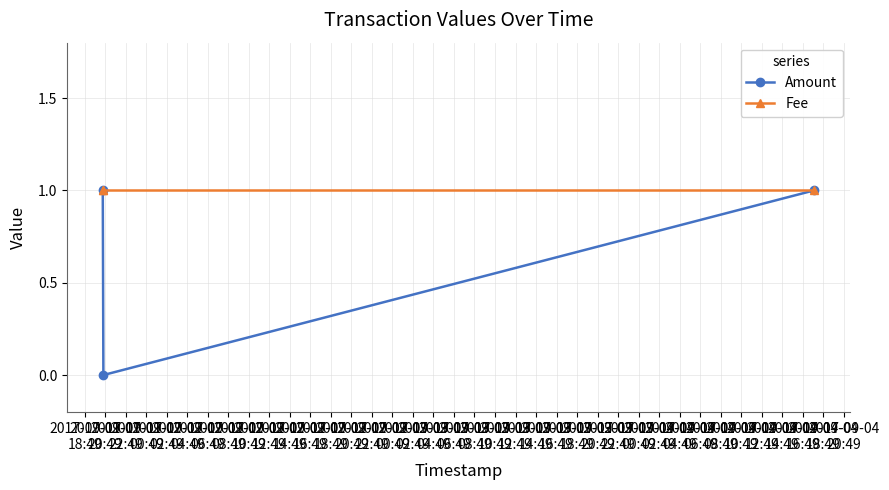

How many lines are shown in the chart?

2